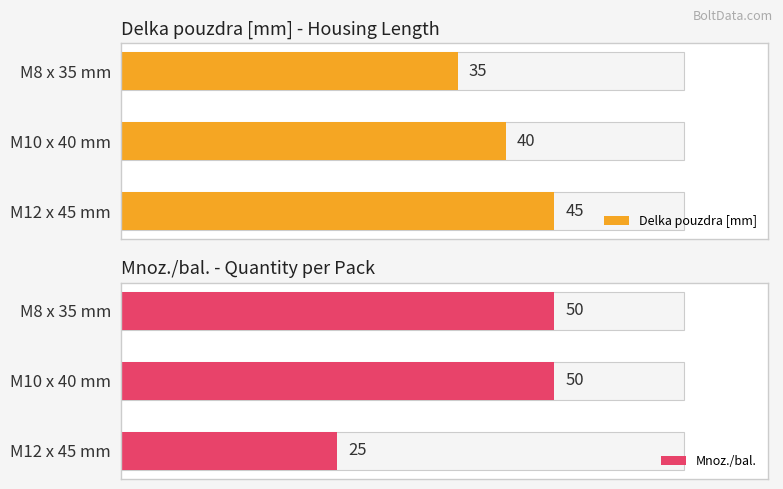

How many bars are there in total?

6